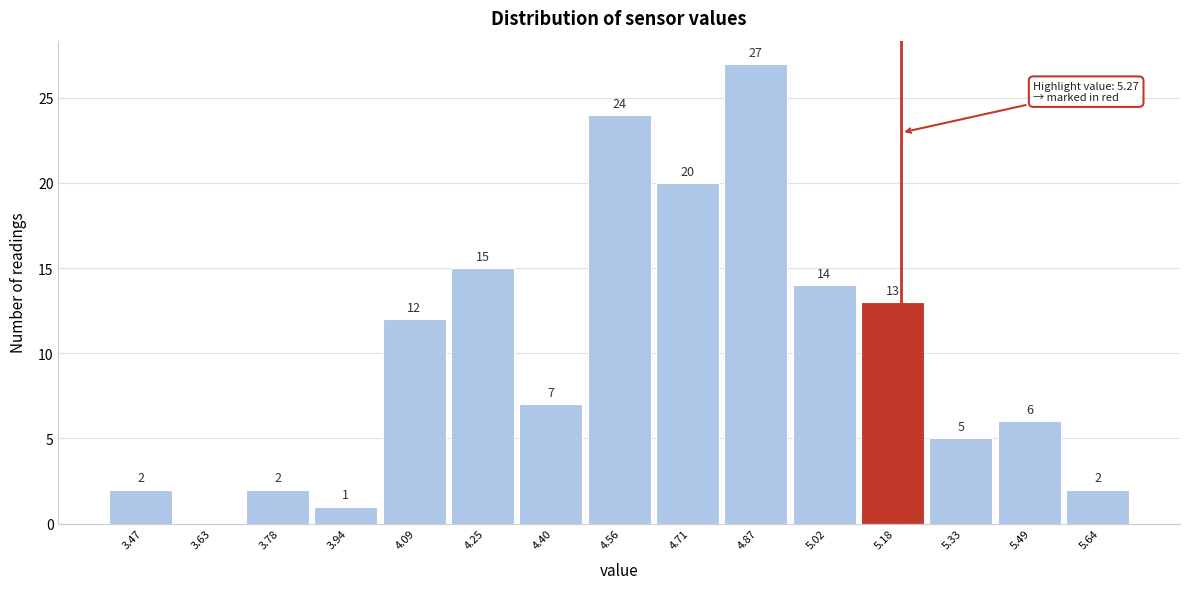

Reading left to right, transcribe all the data shown in this chart.

3.47=2	3.63=0	3.78=2	3.94=1	4.09=12	4.25=15	4.40=7	4.56=24	4.71=20	4.87=27	5.02=14	5.18=13	5.33=5	5.49=6	5.64=2